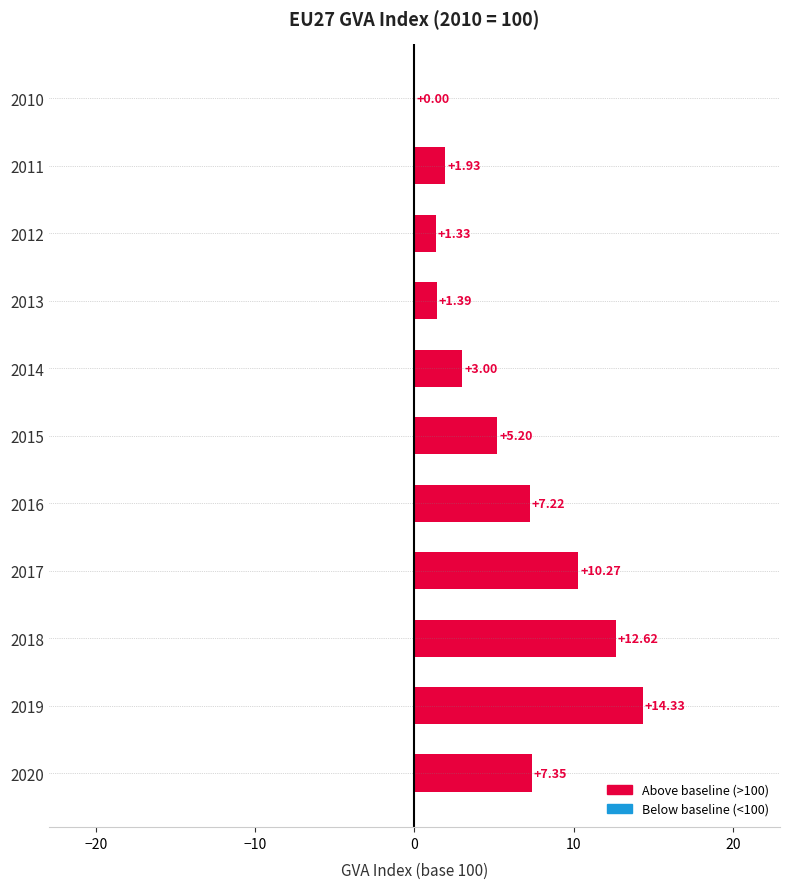

What is the ratio of the value at 2011 to the value at 2015?

0.4